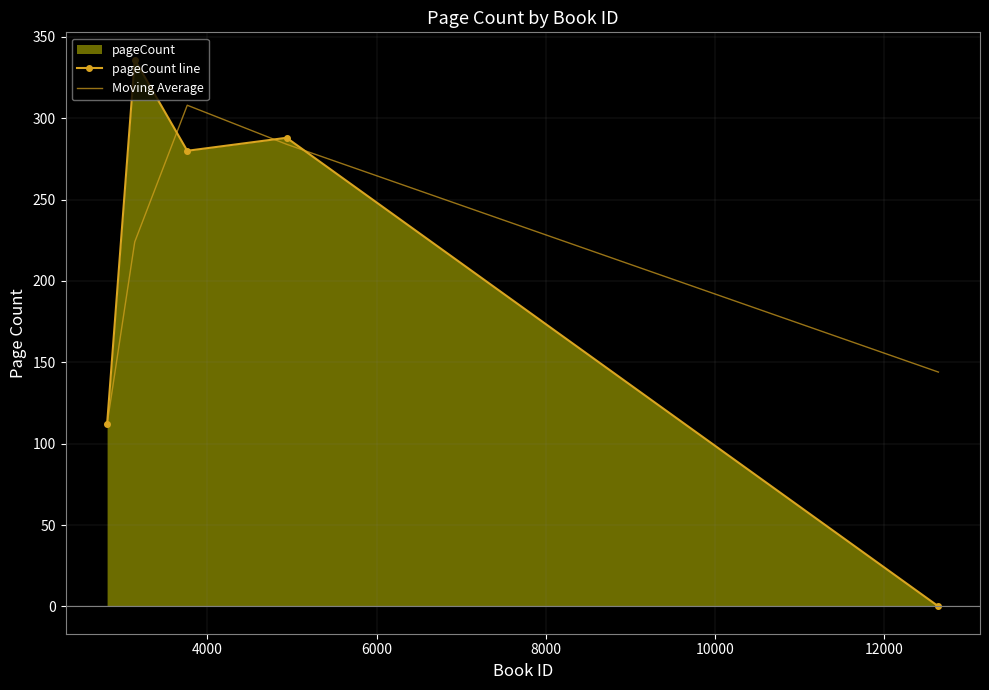

What is the maximum value shown in the chart?

336